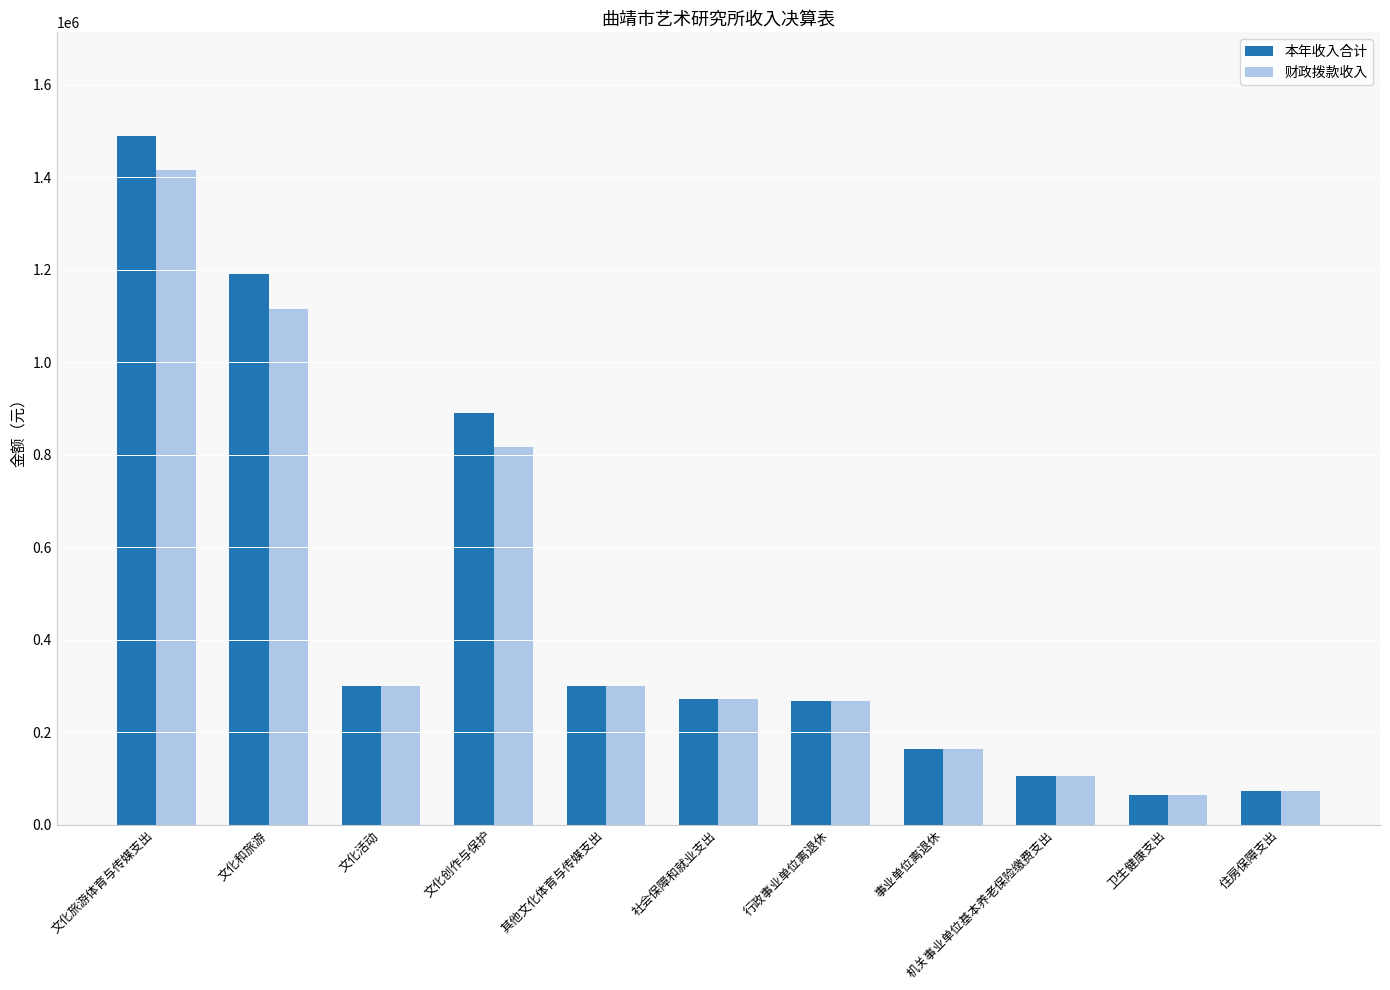

What is the greatest value displayed?

1489757.1